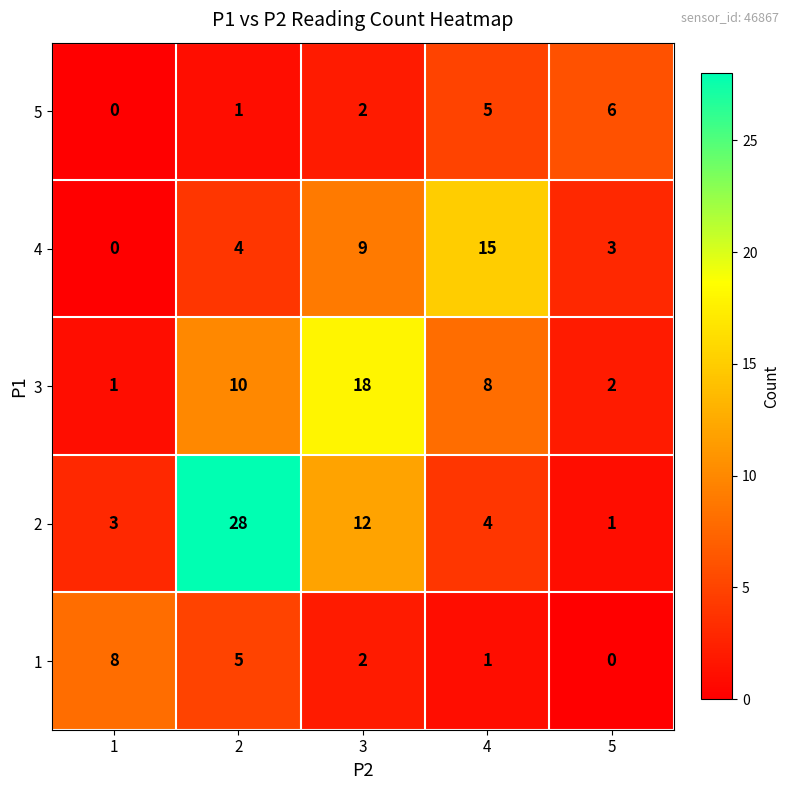

Reading left to right, list all the values displayed in this chart.

5: 1=0	2=1	3=2	4=5	5=6
4: 1=0	2=4	3=9	4=15	5=3
3: 1=1	2=10	3=18	4=8	5=2
2: 1=3	2=28	3=12	4=4	5=1
1: 1=8	2=5	3=2	4=1	5=0